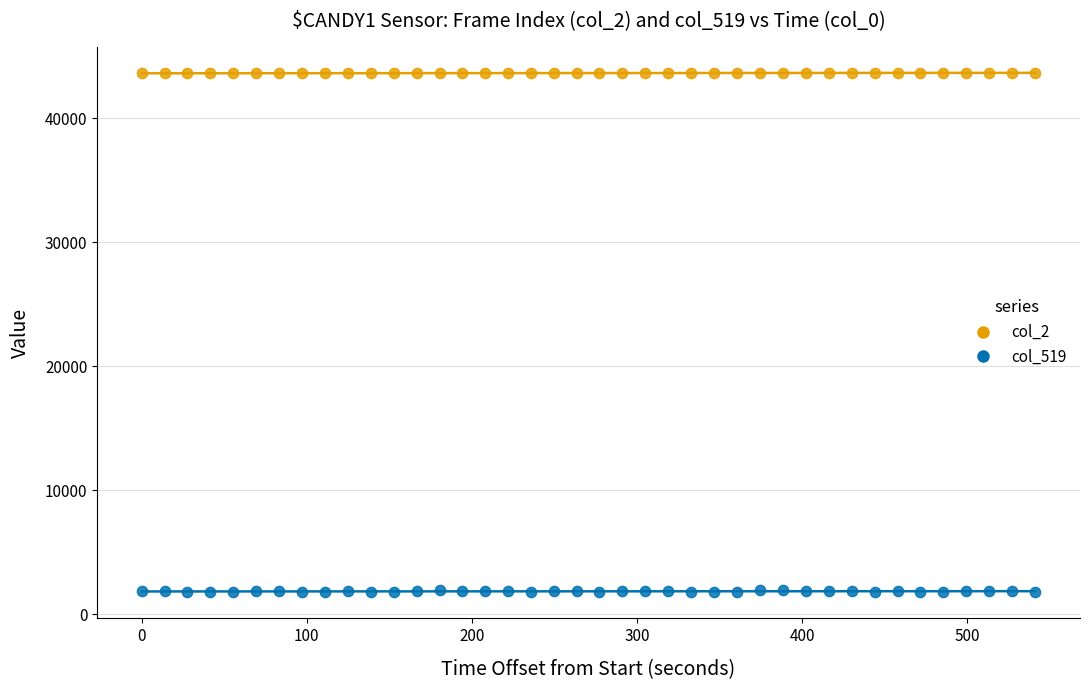

Across all data points, what is the range of Y values (max minus min)?

41906